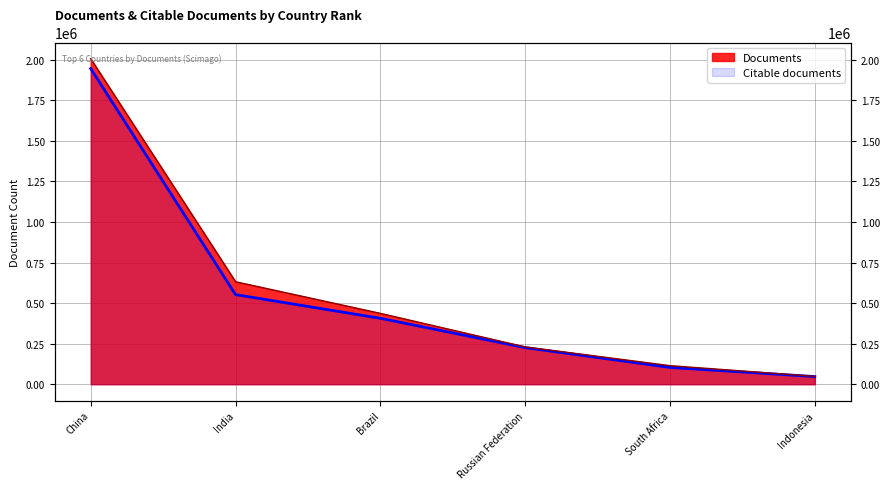

Reading left to right, transcribe all the data shown in this chart.

Documents: 2005477	631621	436692	229876	114555	48493
Citable documents: 1944980	552308	406349	225721	103594	47271